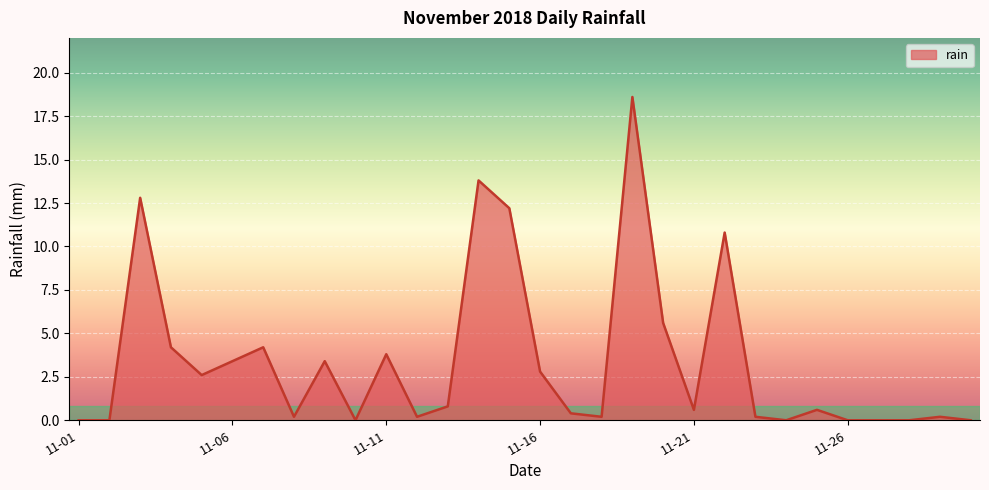

Reading left to right, extract all data points from this chart.

0.0	0.0	12.8	4.2	2.6	3.4	4.2	0.2	3.4	0.0	3.8	0.2	0.8	13.8	12.2	2.8	0.4	0.2	18.6	5.6	0.6	10.8	0.2	0.0	0.6	0.0	0.0	0.0	0.2	0.0